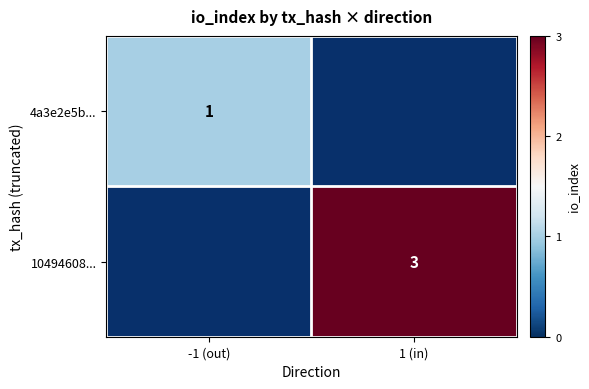

The value of 1049460810d4e1004b0088ddc38cc67e9febf23 at io_index is 3. True or false?

True